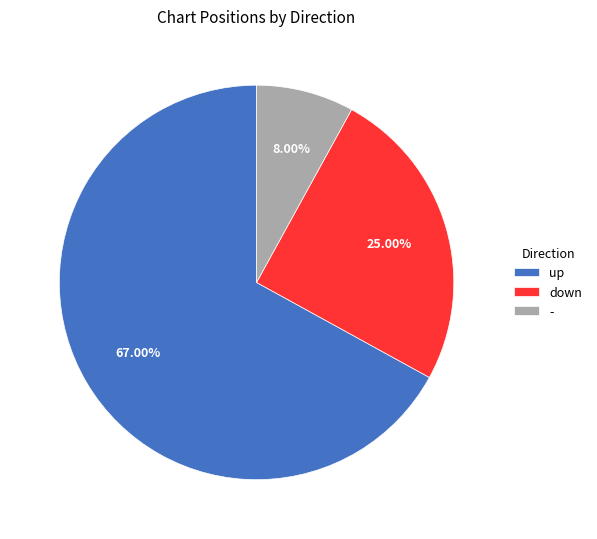

The - slice represents 18% of the pie. True or false?

False